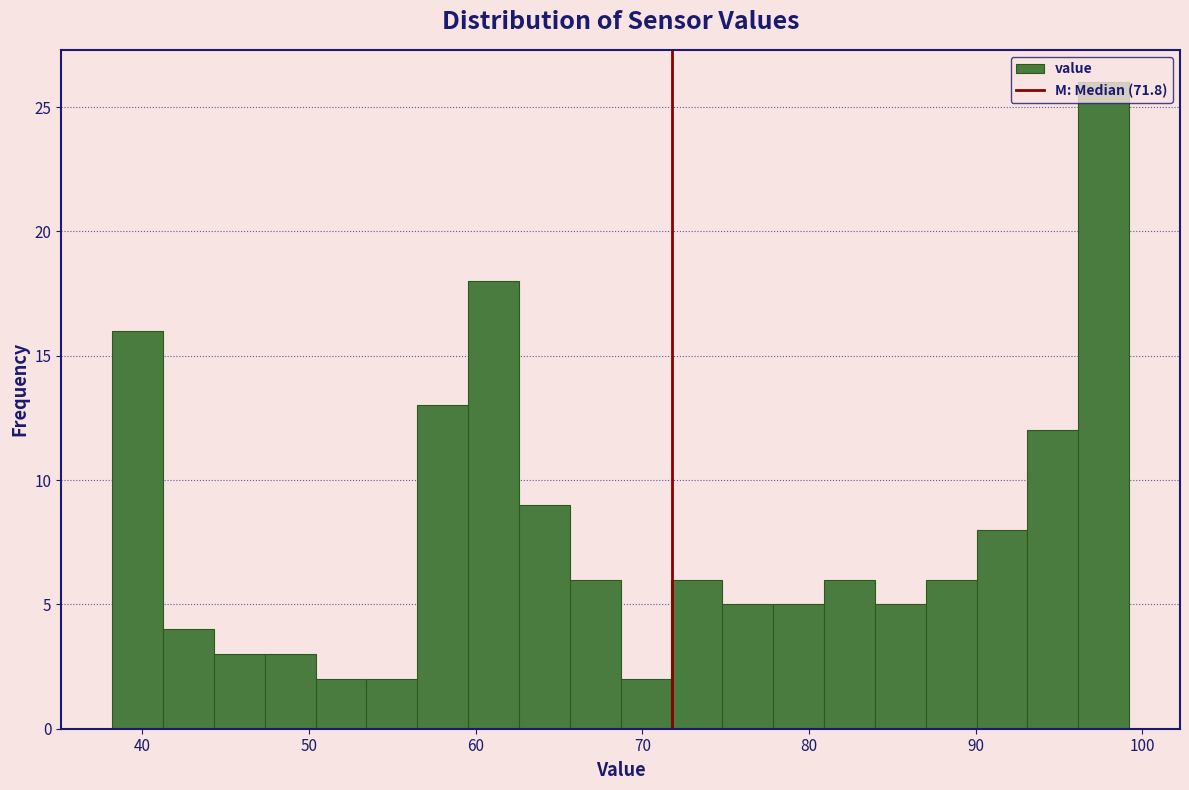

Around what value on the x-axis is the tallest bar? Give the approximate position of its centre, as read against the axis.

98